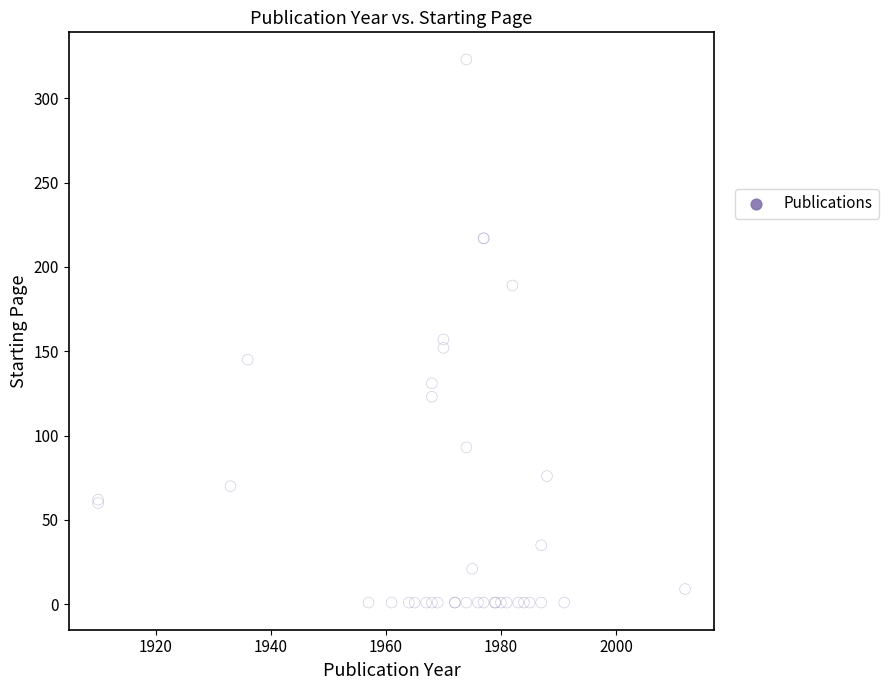

What Y value in the scatter plot is closest to 162?

157